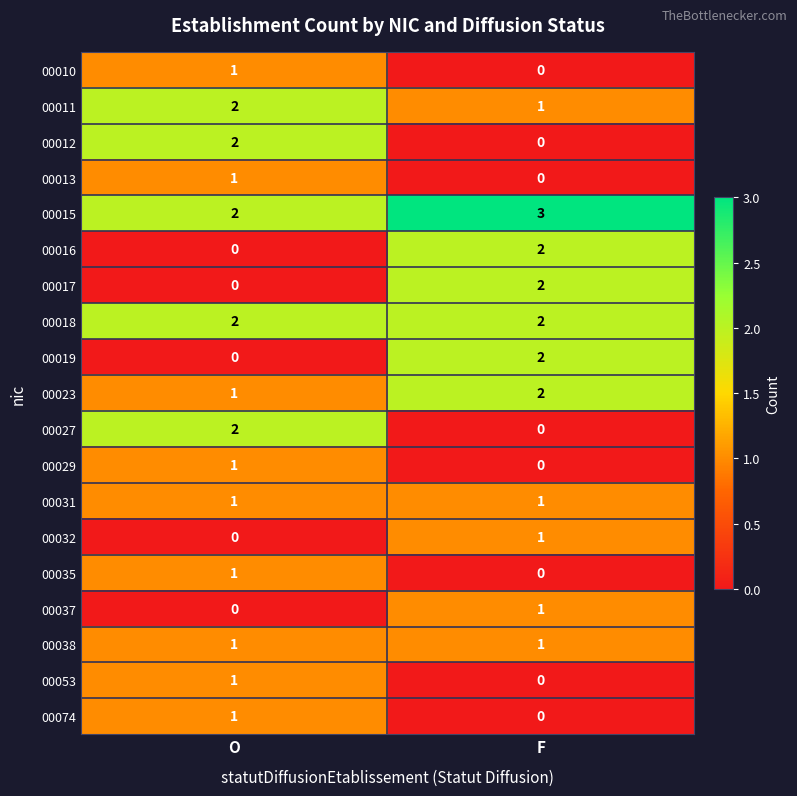

What is the sum of the 00011 values at O and F?

3